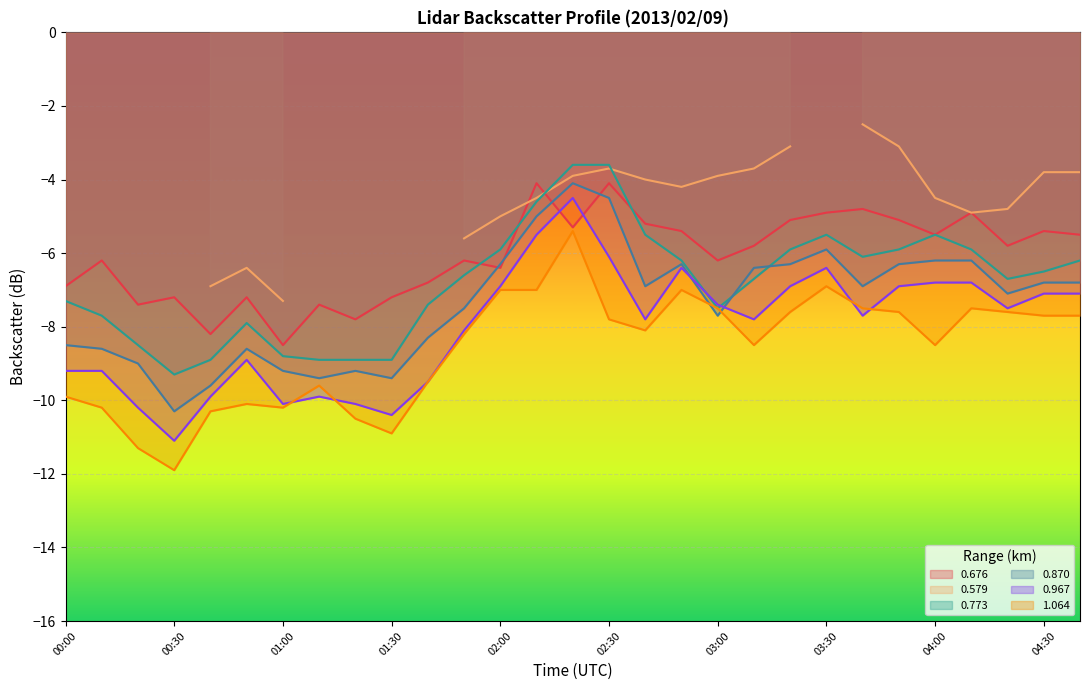

Which series ends up on top after the final intersection of 0.967 and 0.773?

0.773